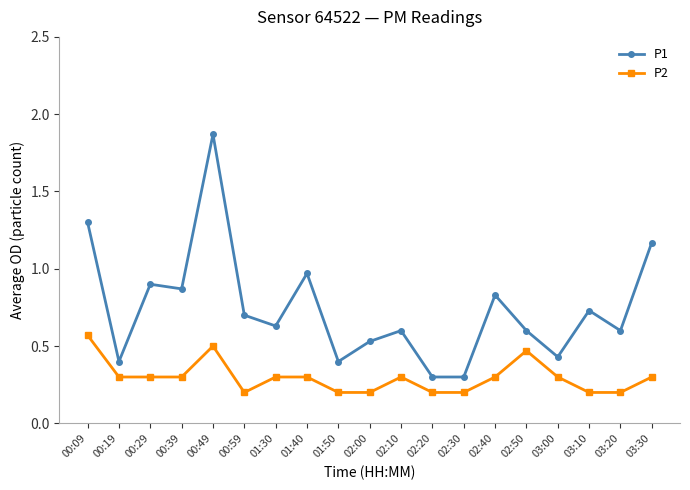

True or false: P1 and P2 cross at least once.

False